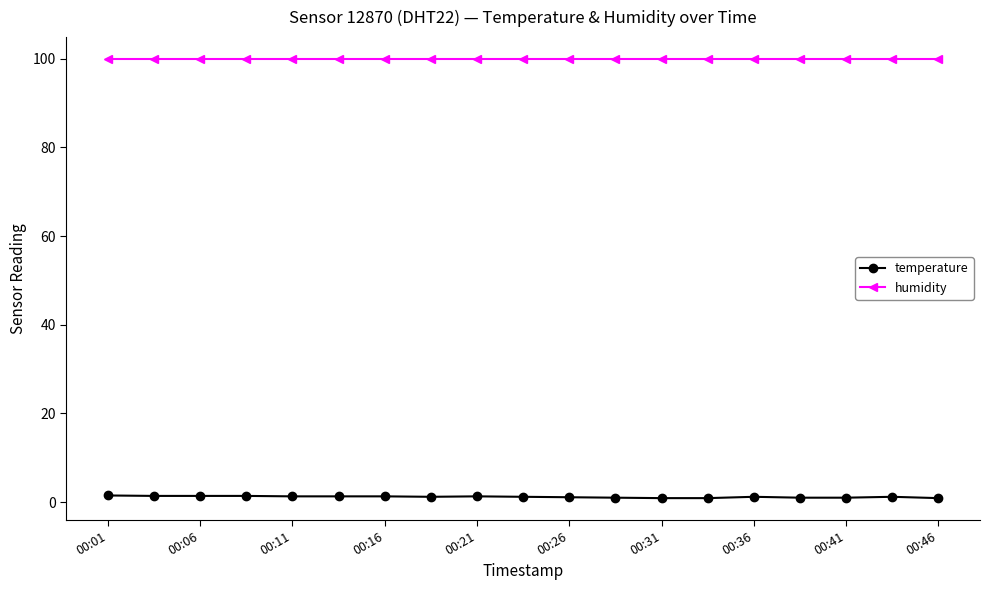

Which series has the largest range (max minus min)?

temperature